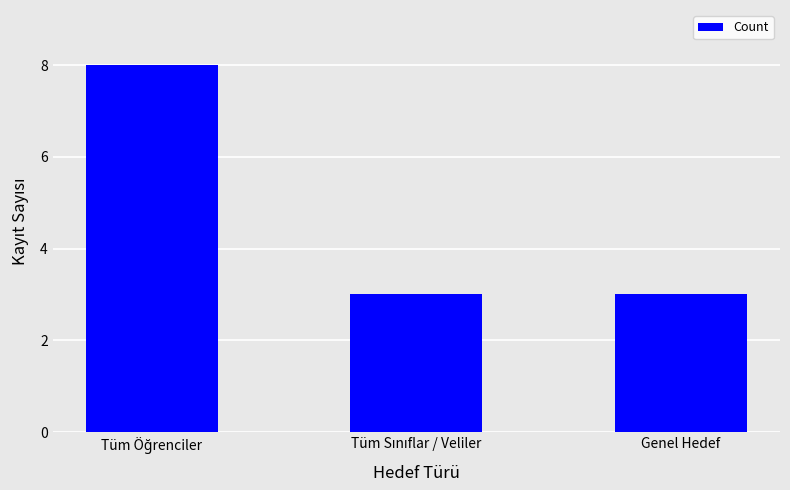

What is the value of the 2nd bar from the left?

3